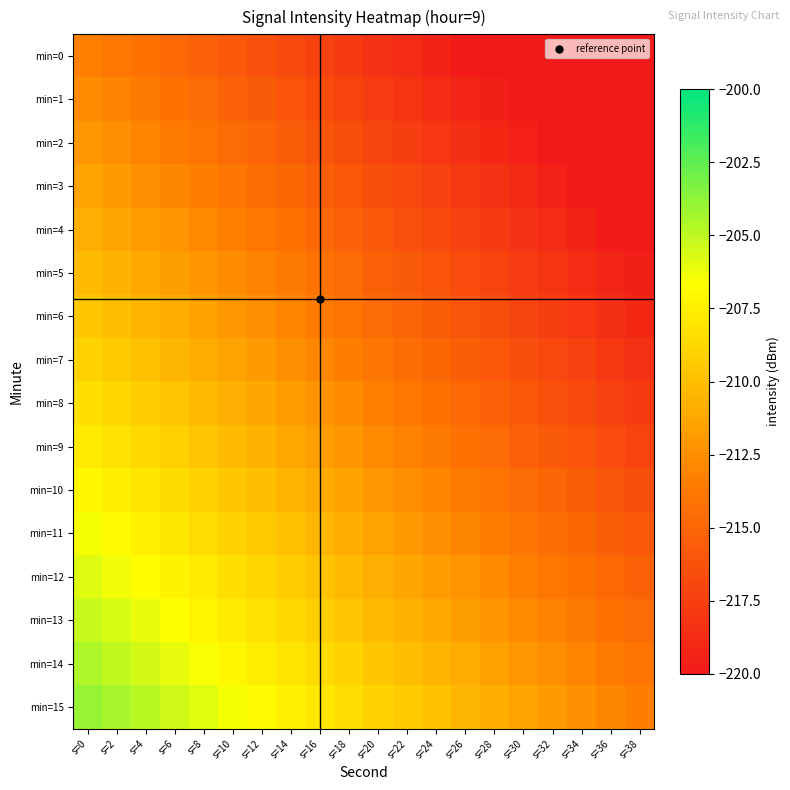

Which series has the largest total across all categories?

min=15